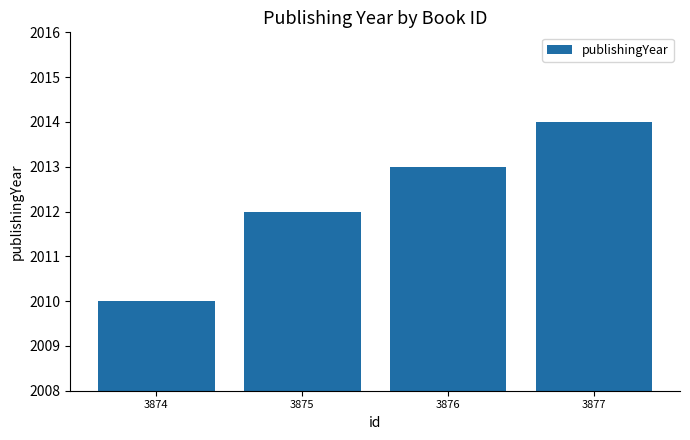

What is the minimum value shown in the chart?

2010